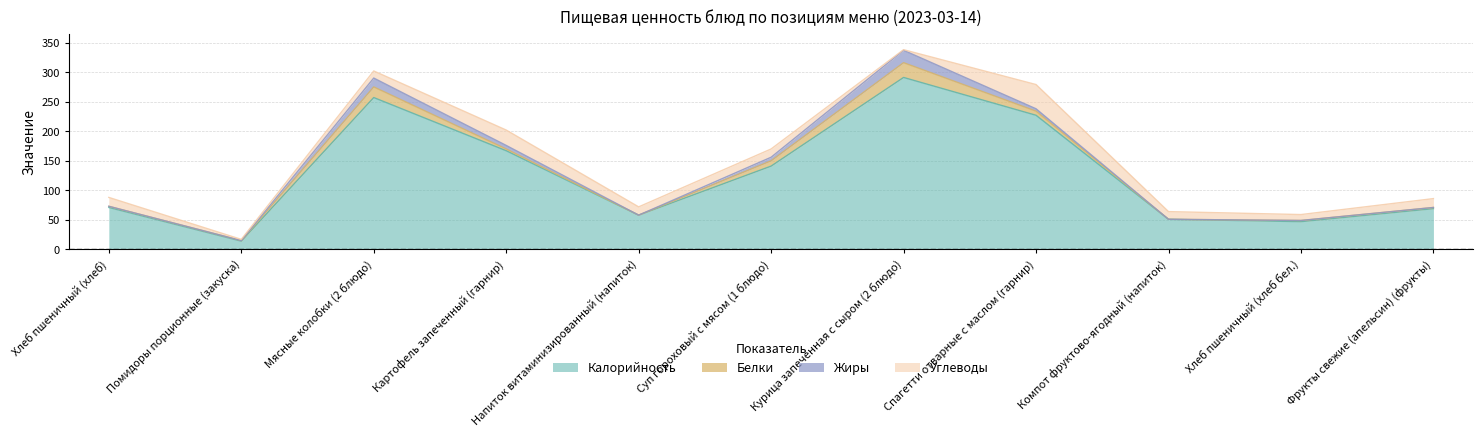

At which category is the sum across all series the highest?

Курица запеченная с сыром (2 блюдо)